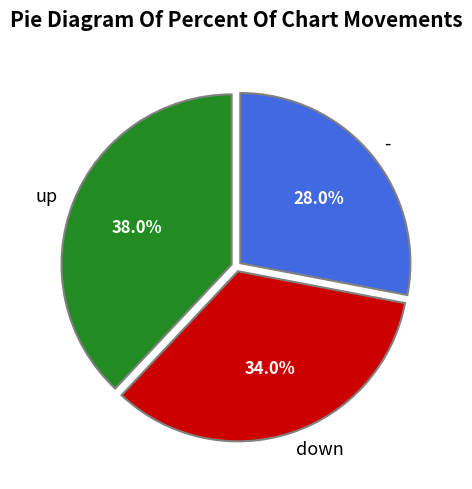

To the nearest percent, what is the combined percentage of - and down?

62%